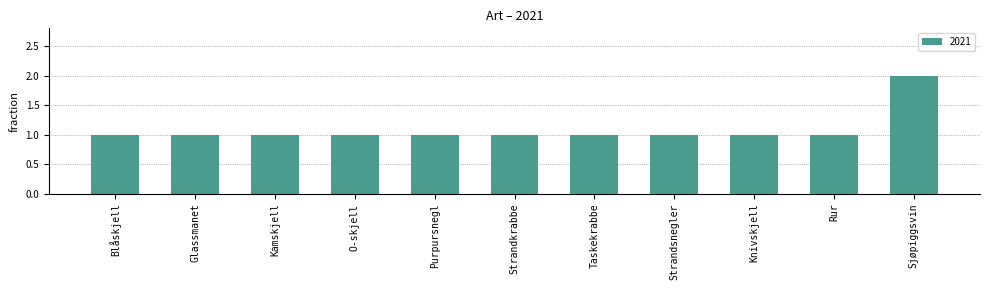

How many distinct data groups are displayed?

1